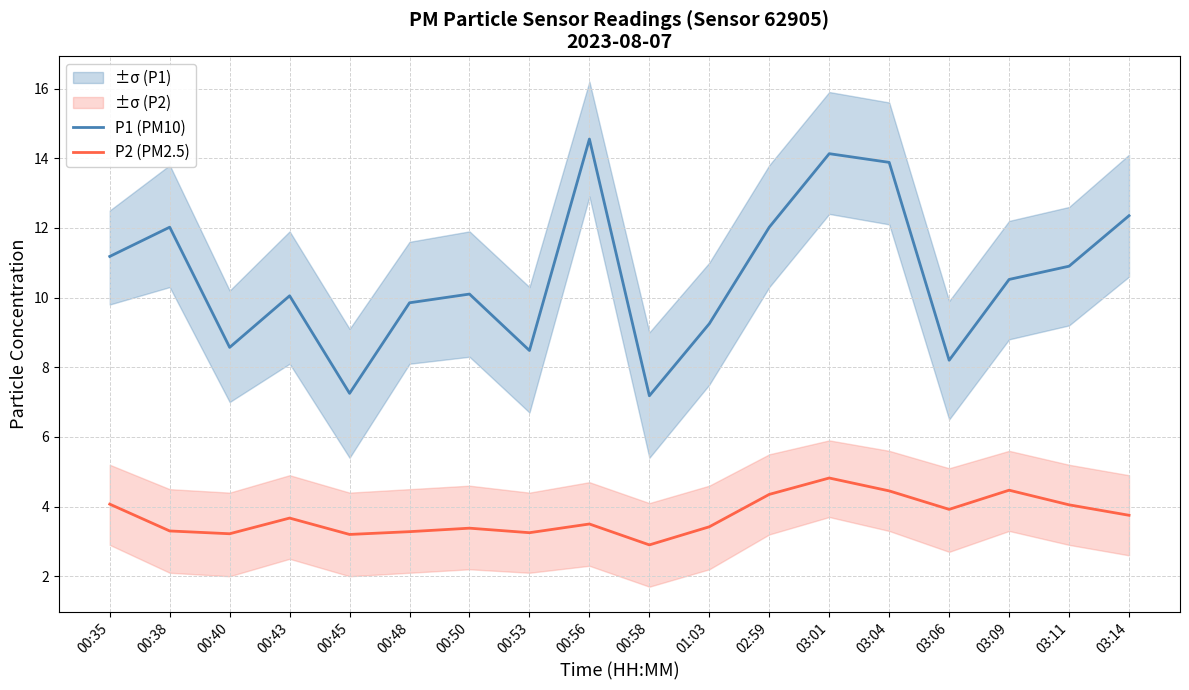

Which label corresponds to the largest value in the chart?

00:56